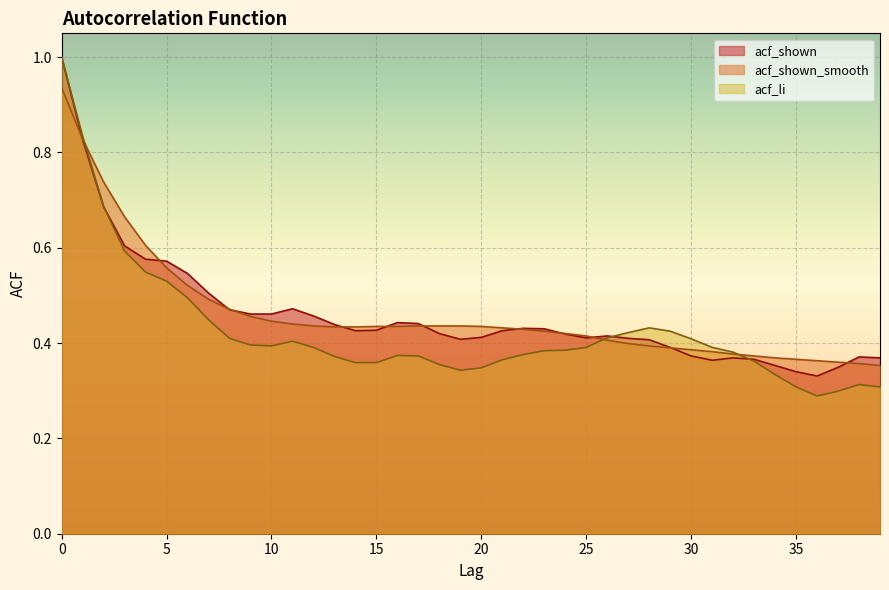

Reading left to right, transcribe all the data shown in this chart.

acf_li: 1.0	0.8	0.7	0.6	0.5	0.5	0.5	0.4	0.4	0.4	0.4	0.4	0.4	0.4	0.4	0.4	0.4	0.4	0.4	0.3	0.3	0.4	0.4	0.4	0.4	0.4	0.4	0.4	0.4	0.4	0.4	0.4	0.4	0.4	0.3	0.3	0.3	0.3	0.3	0.3
acf_shown_smooth: 0.9	0.8	0.7	0.7	0.6	0.6	0.5	0.5	0.5	0.5	0.4	0.4	0.4	0.4	0.4	0.4	0.4	0.4	0.4	0.4	0.4	0.4	0.4	0.4	0.4	0.4	0.4	0.4	0.4	0.4	0.4	0.4	0.4	0.4	0.4	0.4	0.4	0.4	0.4	0.4
acf_shown: 1.0	0.8	0.7	0.6	0.6	0.6	0.5	0.5	0.5	0.5	0.5	0.5	0.5	0.4	0.4	0.4	0.4	0.4	0.4	0.4	0.4	0.4	0.4	0.4	0.4	0.4	0.4	0.4	0.4	0.4	0.4	0.4	0.4	0.4	0.4	0.3	0.3	0.3	0.4	0.4